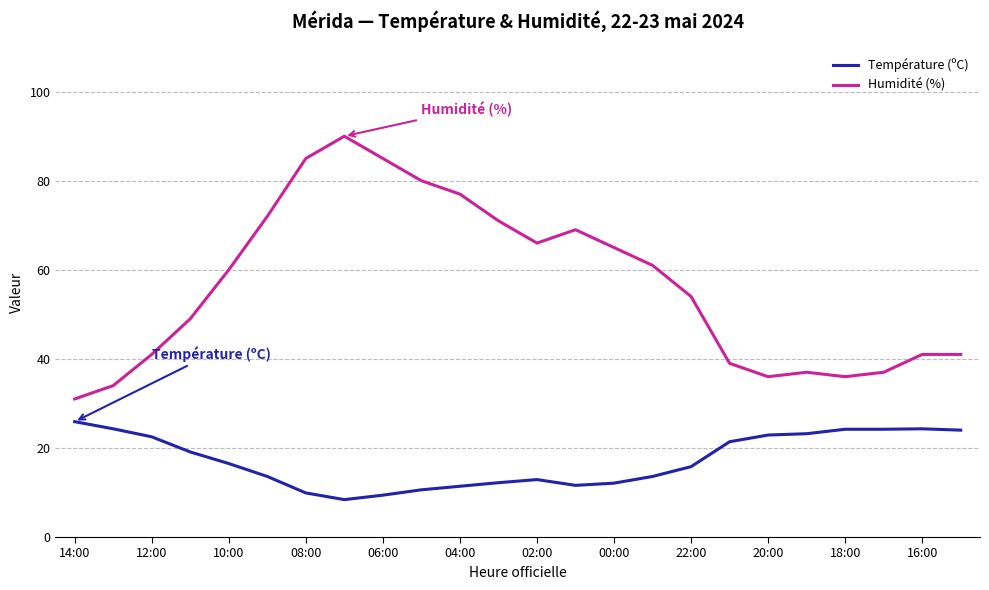

What is the maximum value for Température (ºC)?

25.9